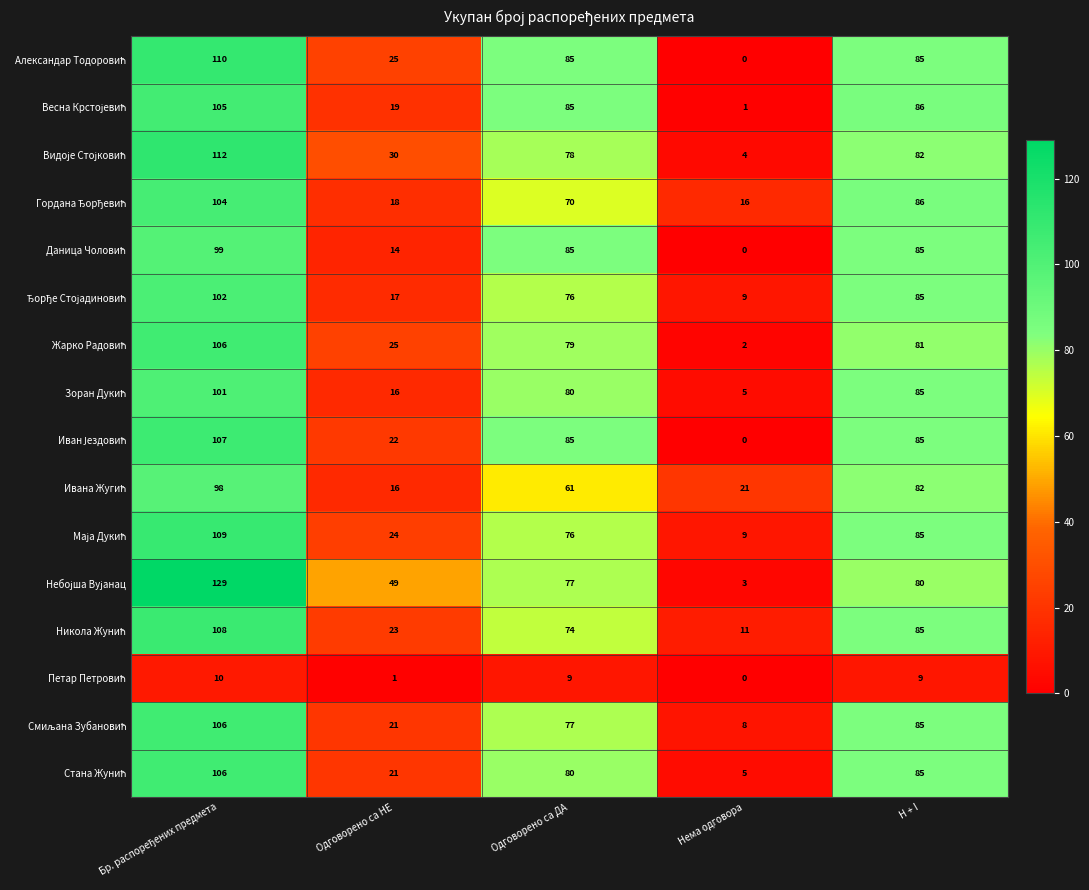

At how many categories does at least one series exceed 67?

3